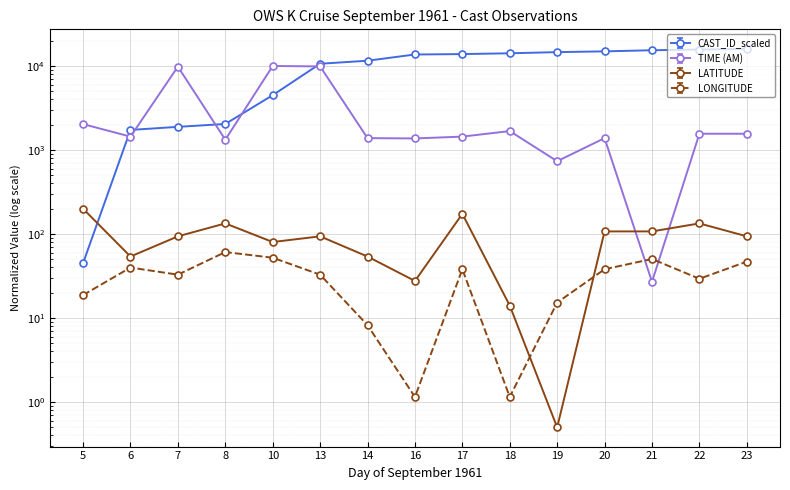

Which label corresponds to the smallest value in the chart?

19